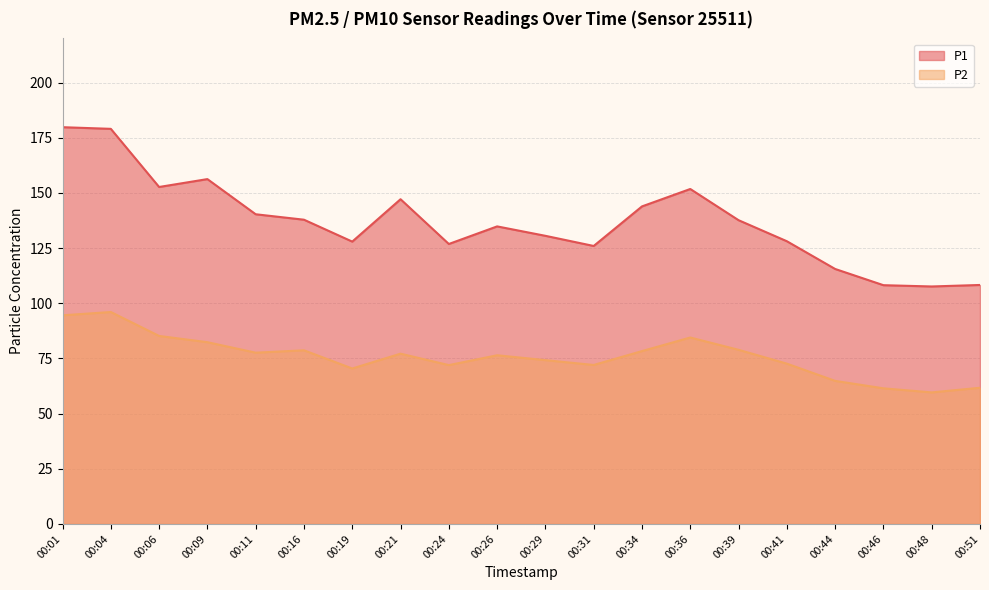

Which series has the largest range (max minus min)?

P1